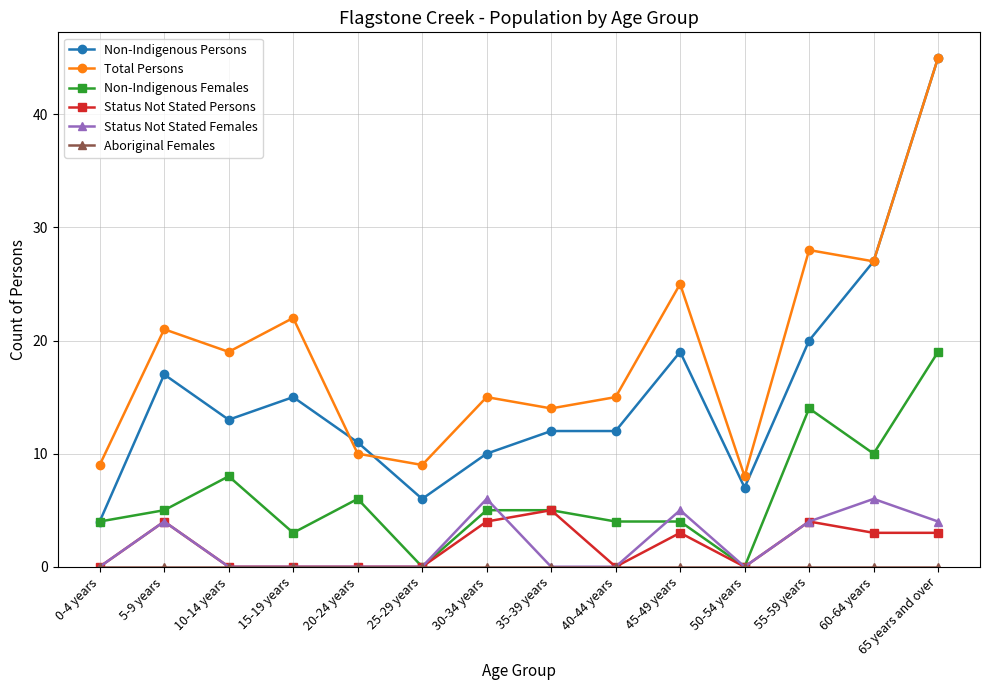

At which label does Total Persons reach its peak?

65 years and over